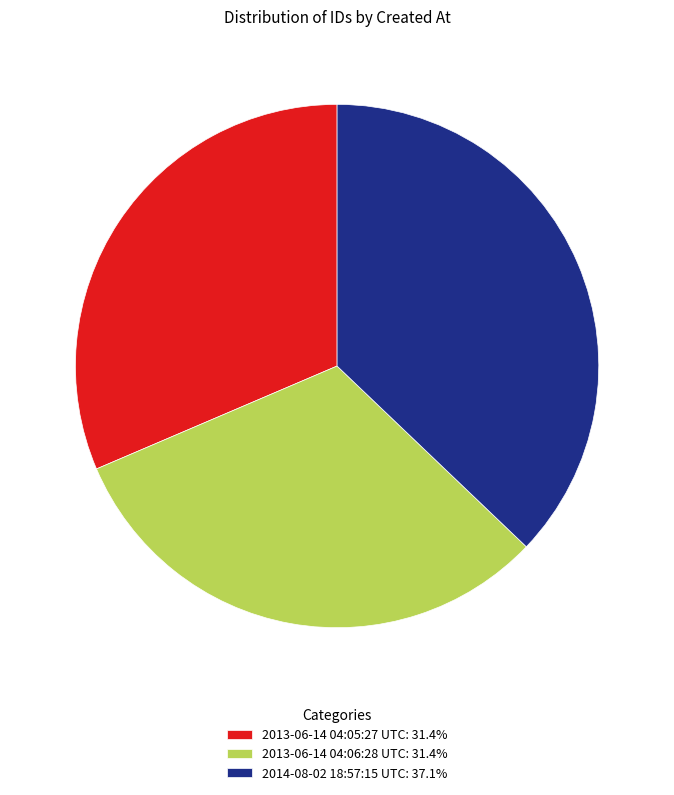

Which category has the biggest portion of the pie?

2014-08-02 18:57:15 UTC